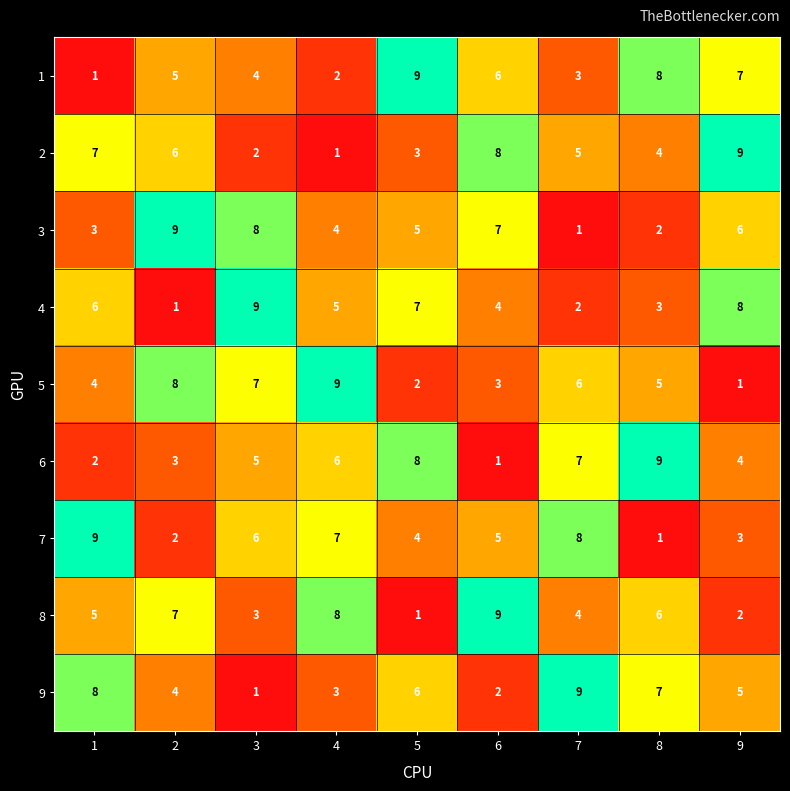

Count the 6 values in the range 3 to 7.

5